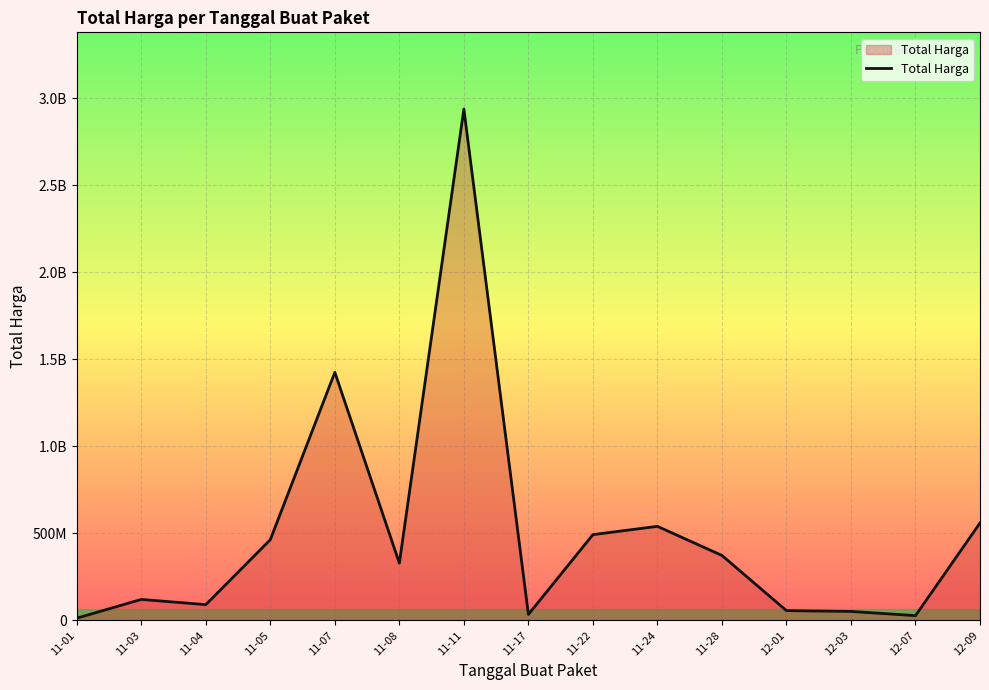

Does the chart have visible grid lines?

Yes